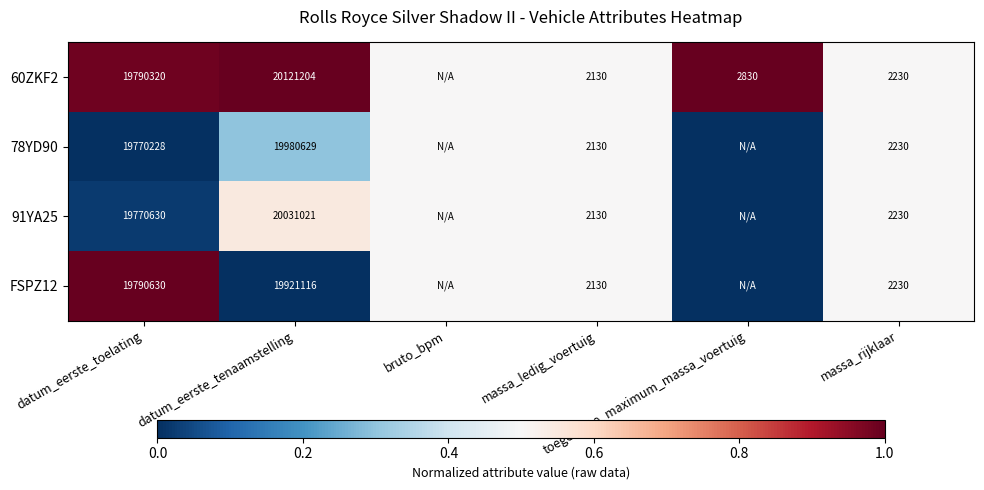

Count the FSPZ12 values in the range 0 to 1.

6